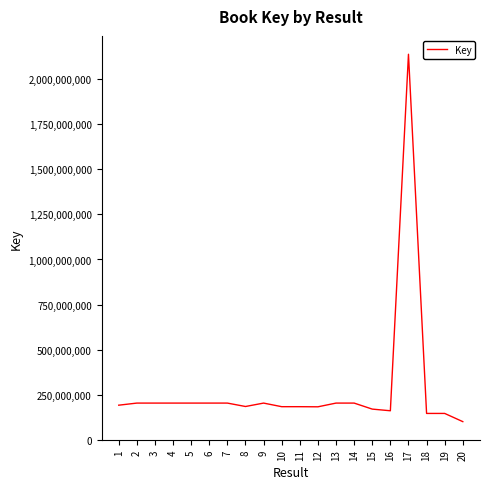

What is the minimum value shown in the chart?

100377343